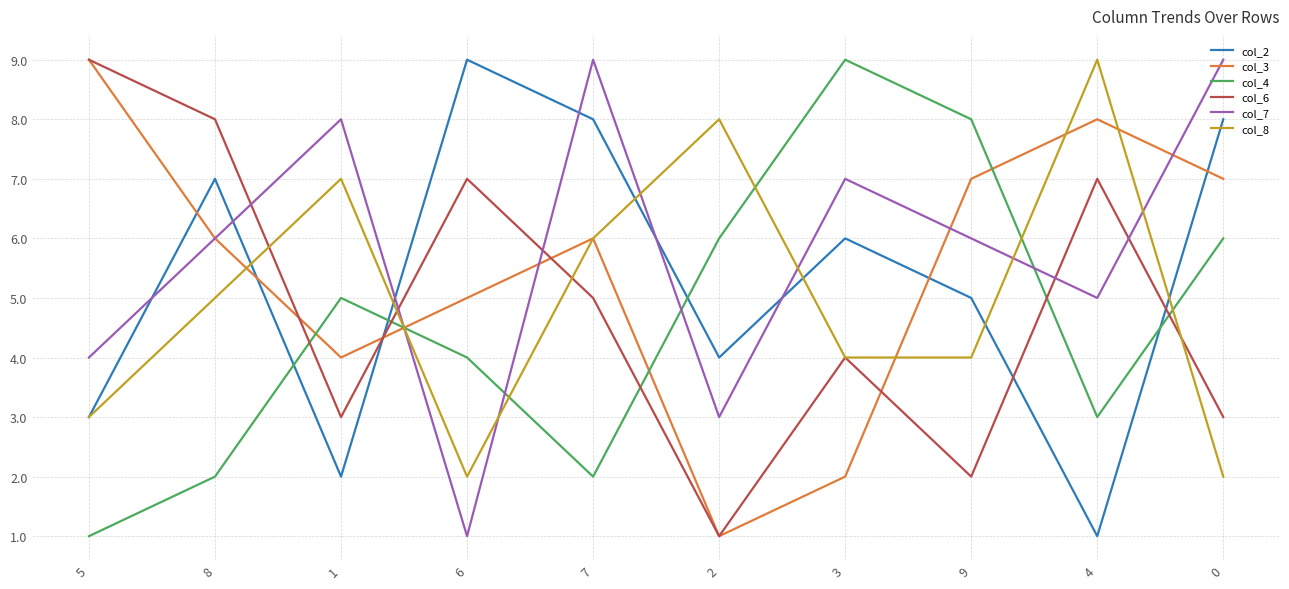

In col_8, how many points are higher than both neighbors (excluding endpoints)?

3